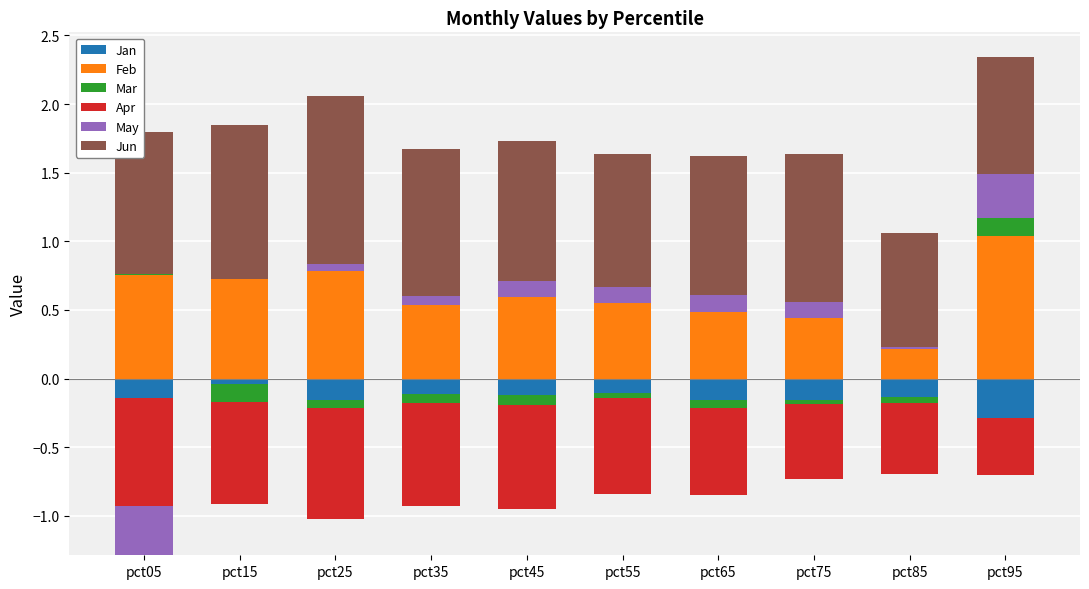

At which category is the sum across all series the highest?

pct95